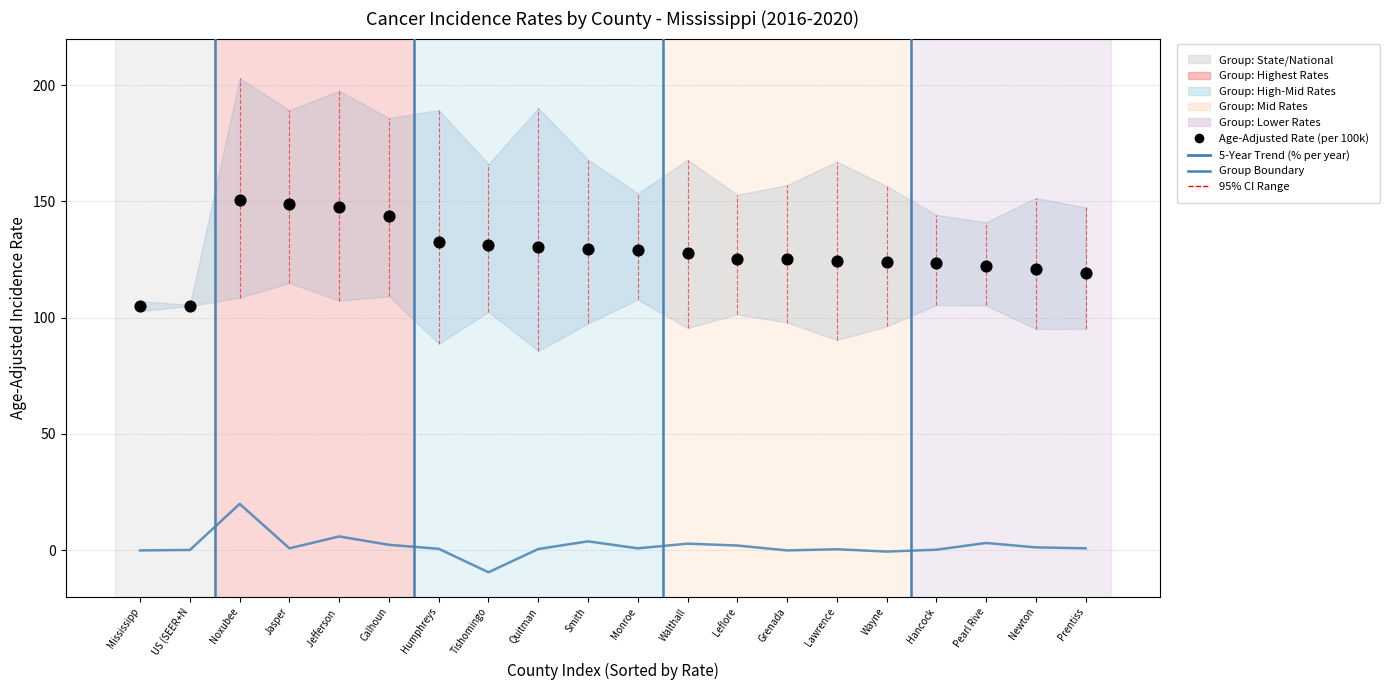

Which series has the largest total across all categories?

Age-Adjusted Rate (per 100k)